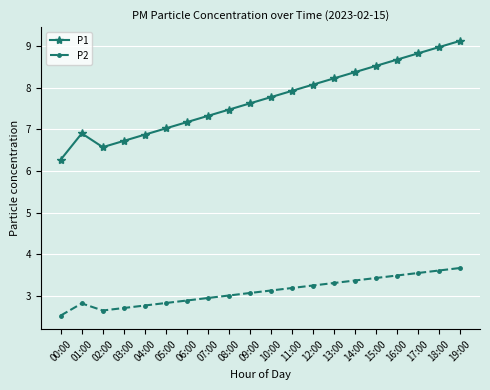

What value does the P1 series have at 17:00?

8.8